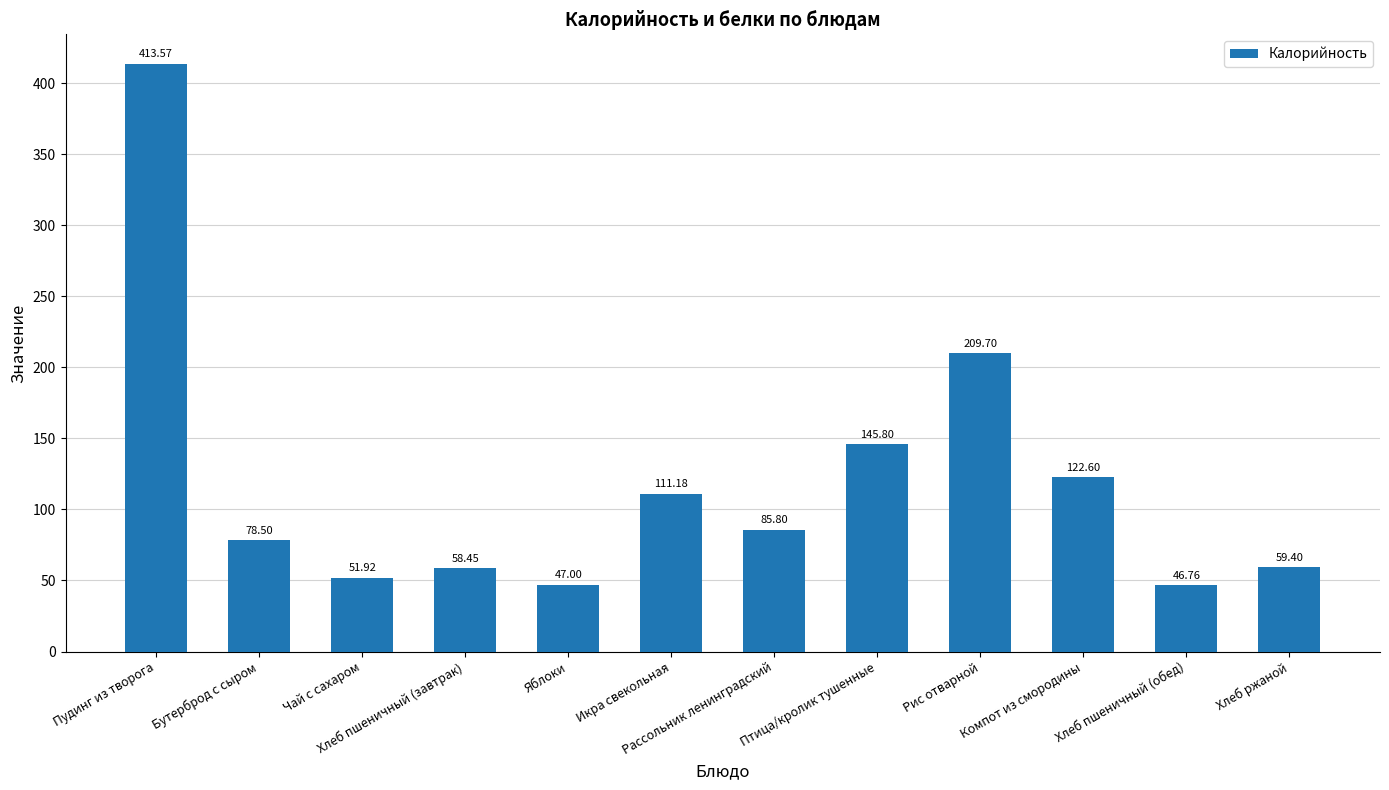

Reading left to right, what are all the values shown in this chart?

413.6	78.5	51.9	58.5	47.0	111.2	85.8	145.8	209.7	122.6	46.8	59.4